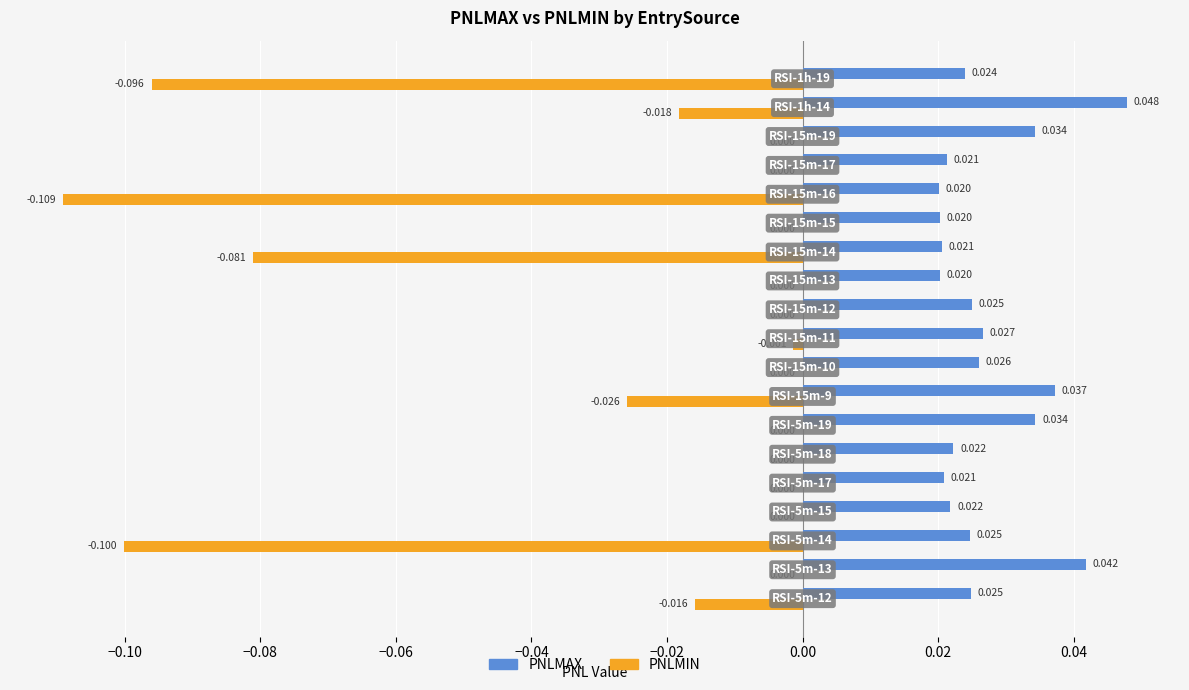

Count the number of data series in this chart.

2